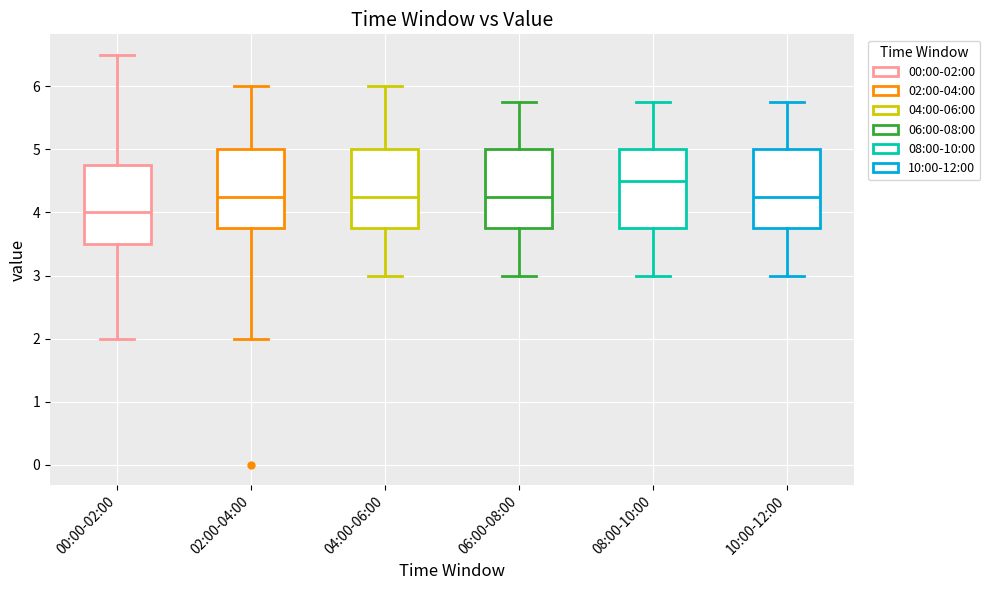

Reading left to right, transcribe this box plot: for each box, give where its median line is, the range the box spans, and where its two whiskers end, as read against the y-axis. The values are not printed on the chart, so give them approximately, as read against the axis.

00:00-02:00: median 4.0, box 3.5 to 4.8, whiskers 2.0 to 6.5
02:00-04:00: median 4.3, box 3.8 to 5.0, whiskers 2.0 to 6.0
04:00-06:00: median 4.3, box 3.8 to 5.0, whiskers 3.0 to 6.0
06:00-08:00: median 4.3, box 3.8 to 5.0, whiskers 3.0 to 5.8
08:00-10:00: median 4.5, box 3.8 to 5.0, whiskers 3.0 to 5.8
10:00-12:00: median 4.3, box 3.8 to 5.0, whiskers 3.0 to 5.8